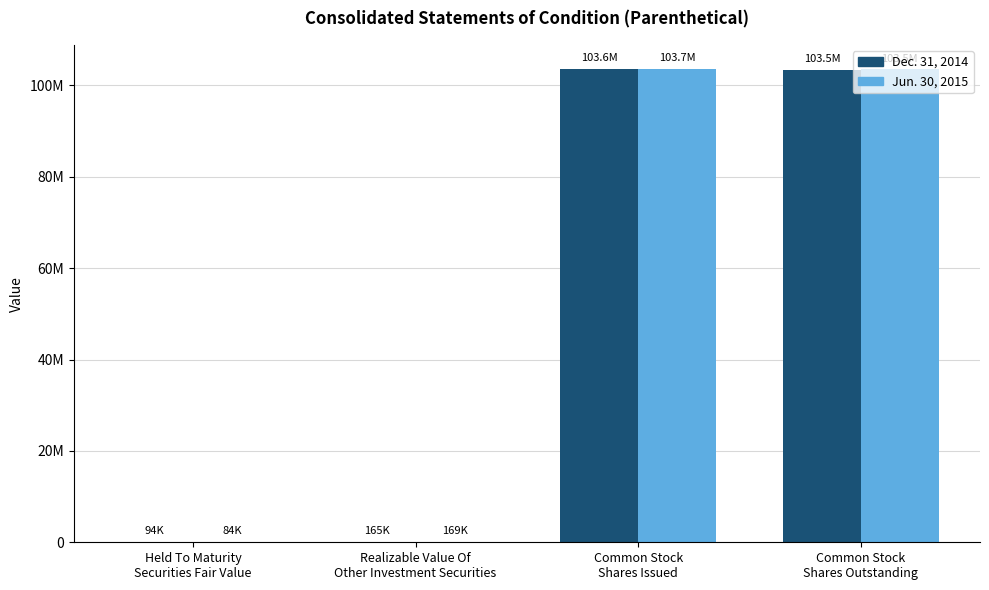

Does the chart contain stacked bars?

No